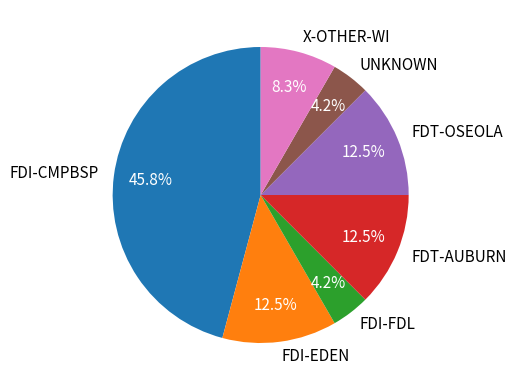

What is the largest slice in the pie chart?

FDI-CMPBSP